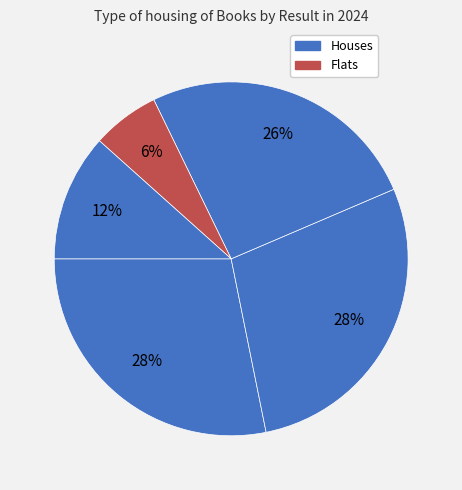

How many slices are in this pie chart?

5